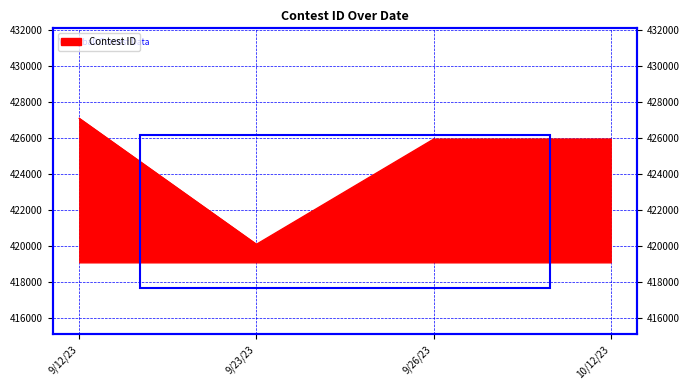

At which category does the data reach its first local valley?

9/23/23